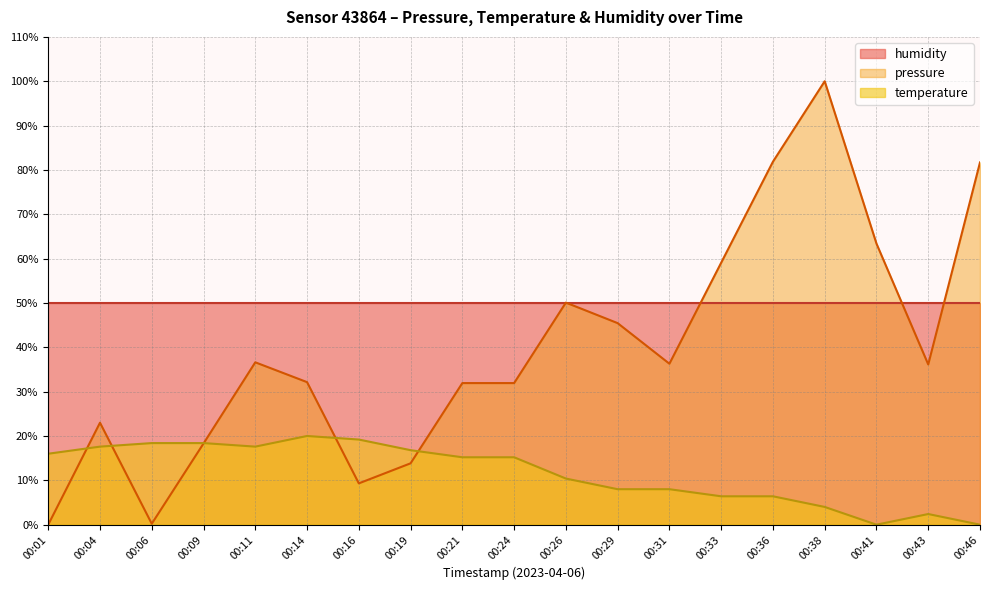

At which category is the sum across all series the highest?

00:38